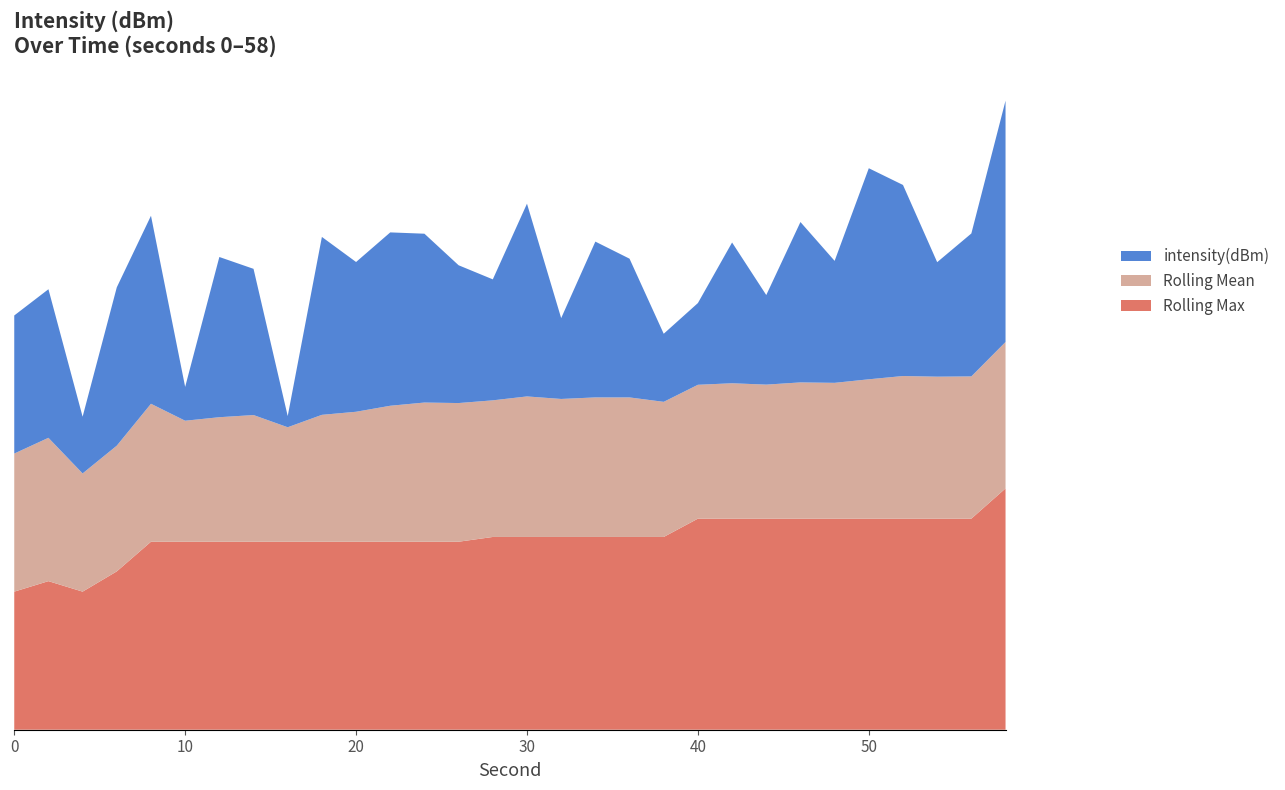

Reading right to left, what are all the values shown in this chart?

intensity(dBm): -112.7	-121.5	-124.0	-117.2	-115.4	-123.3	-119.9	-126.2	-121.7	-126.9	-128.2	-121.8	-120.3	-127.0	-117.0	-123.4	-121.9	-119.1	-118.7	-120.8	-118.3	-133.2	-121.2	-119.9	-131.2	-117.4	-120.1	-129.2	-121.0	-121.9
rolling_mean: -121.1	-121.5	-121.5	-121.5	-121.8	-122.1	-122.1	-122.3	-122.1	-122.3	-122.2	-121.8	-121.8	-121.9	-121.7	-122.0	-121.8	-121.8	-122.1	-122.6	-122.9	-124.0	-122.9	-123.1	-123.4	-121.9	-123.0	-123.7	-121.4	-121.9
rolling_max: -112.7	-115.4	-115.4	-115.4	-115.4	-115.4	-115.4	-115.4	-115.4	-115.4	-117.0	-117.0	-117.0	-117.0	-117.0	-117.0	-117.4	-117.4	-117.4	-117.4	-117.4	-117.4	-117.4	-117.4	-117.4	-117.4	-120.1	-121.9	-121.0	-121.9